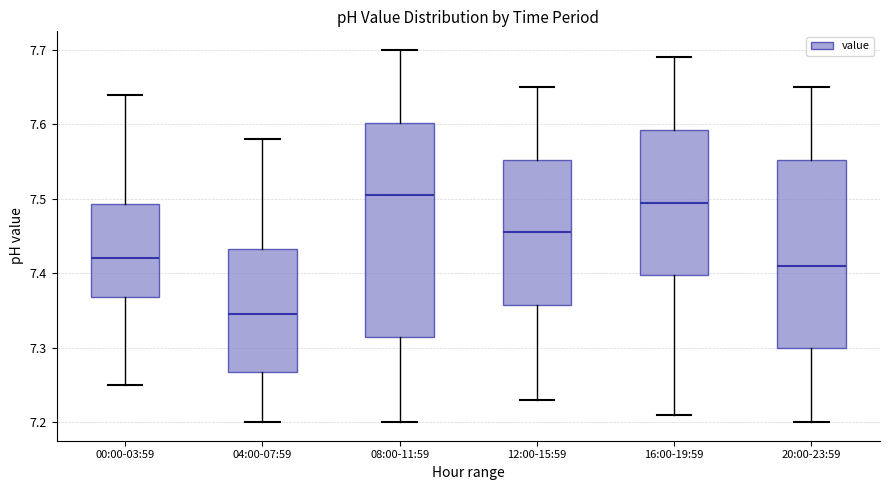

Reading left to right, transcribe this box plot: for each box, give where its median line is, the range the box spans, and where its two whiskers end, as read against the y-axis. The values are not printed on the chart, so give them approximately, as read against the axis.

00:00-03:59: median 7.42, box 7.37 to 7.49, whiskers 7.25 to 7.64
04:00-07:59: median 7.35, box 7.27 to 7.43, whiskers 7.20 to 7.58
08:00-11:59: median 7.51, box 7.32 to 7.60, whiskers 7.20 to 7.70
12:00-15:59: median 7.46, box 7.36 to 7.55, whiskers 7.23 to 7.65
16:00-19:59: median 7.50, box 7.40 to 7.59, whiskers 7.21 to 7.69
20:00-23:59: median 7.41, box 7.30 to 7.55, whiskers 7.20 to 7.65